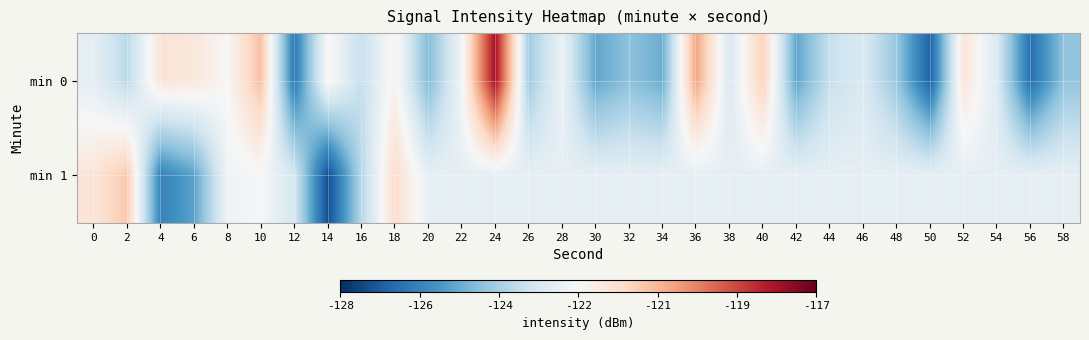

Reading right to left, extract all data points from this chart.

min 0: 58=-124.7	56=-126.6	54=-123.3	52=-121.8	50=-126.9	48=-124.6	46=-123.3	44=-123.7	42=-125.4	40=-121.2	38=-123.3	36=-120.3	34=-125.2	32=-124.7	30=-125.3	28=-122.8	26=-124.4	24=-117.9	22=-122.7	20=-124.9	18=-122.3	16=-123.8	14=-122.4	12=-126.4	10=-120.8	8=-122.5	6=-121.9	4=-121.8	2=-124.0	0=-123.0
min 1: 58=-123.0	56=-123.0	54=-123.0	52=-123.0	50=-123.0	48=-123.0	46=-123.0	44=-123.0	42=-123.0	40=-123.0	38=-123.0	36=-123.0	34=-123.0	32=-123.0	30=-123.0	28=-123.0	26=-123.0	24=-123.0	22=-123.0	20=-123.0	18=-121.5	16=-124.1	14=-127.4	12=-123.4	10=-122.6	8=-122.7	6=-125.4	4=-126.2	2=-121.0	0=-121.8